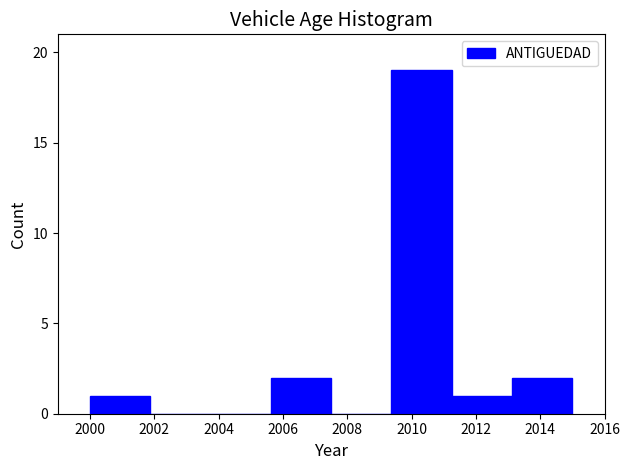

Over which range of the x-axis is the bar tallest?

2009.4 to 2011.2